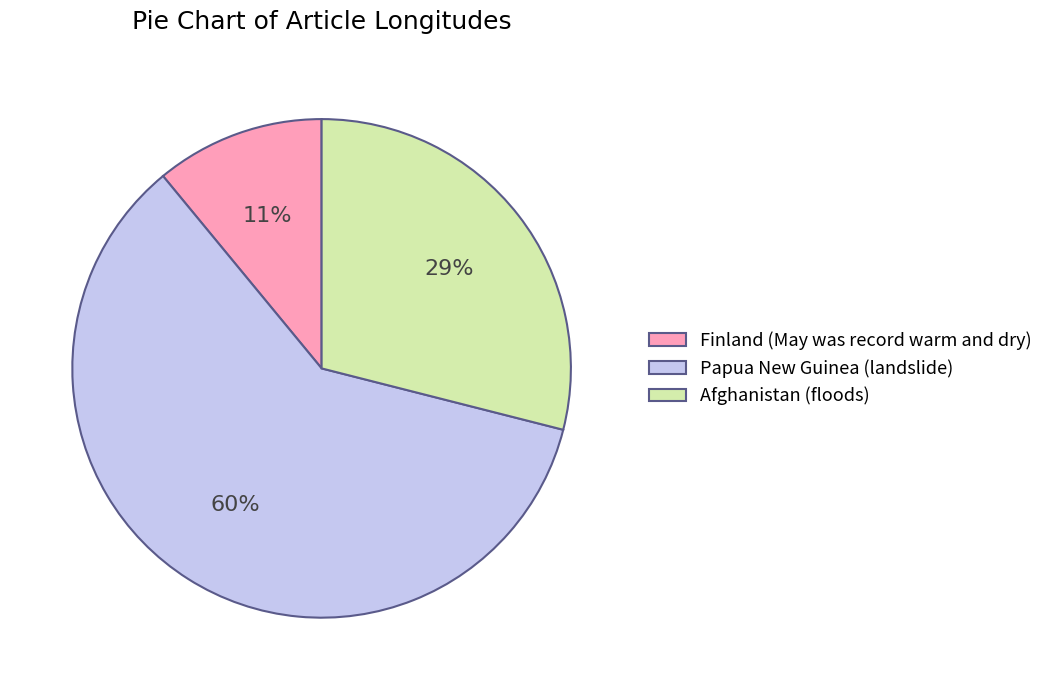

To the nearest percent, what percentage of the pie is Afghanistan (floods)?

29%